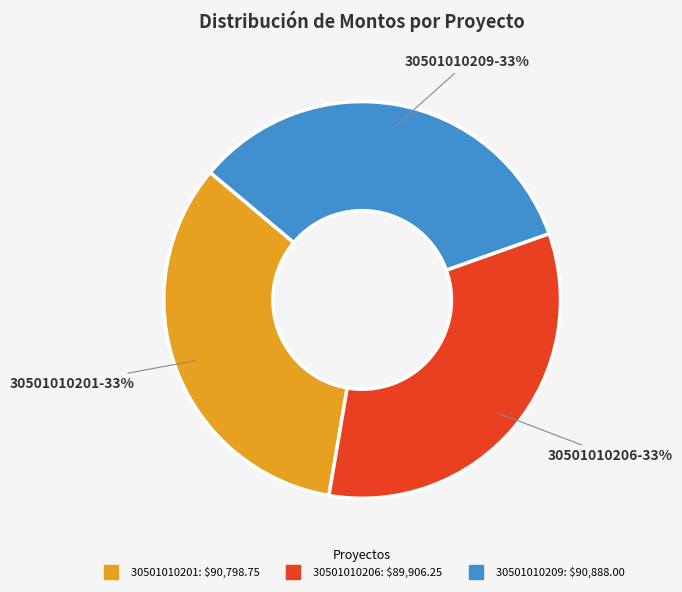

How many segments does this pie chart have?

3